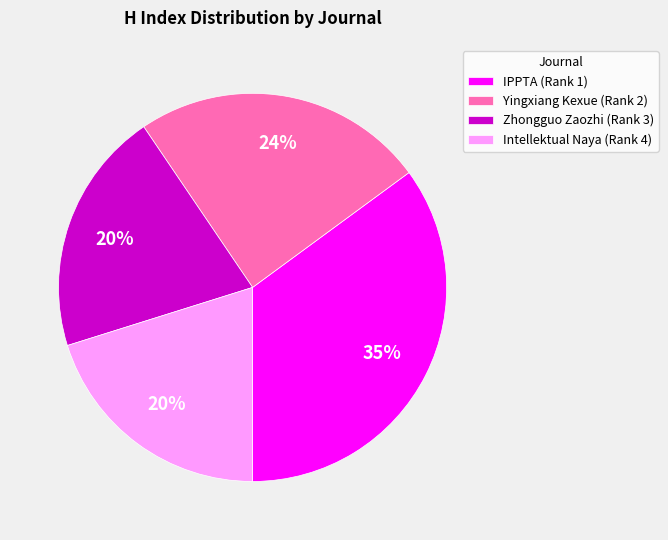

Do Intellektual Naya (Rank 4) and IPPTA (Rank 1) together represent more than half of the pie?

Yes